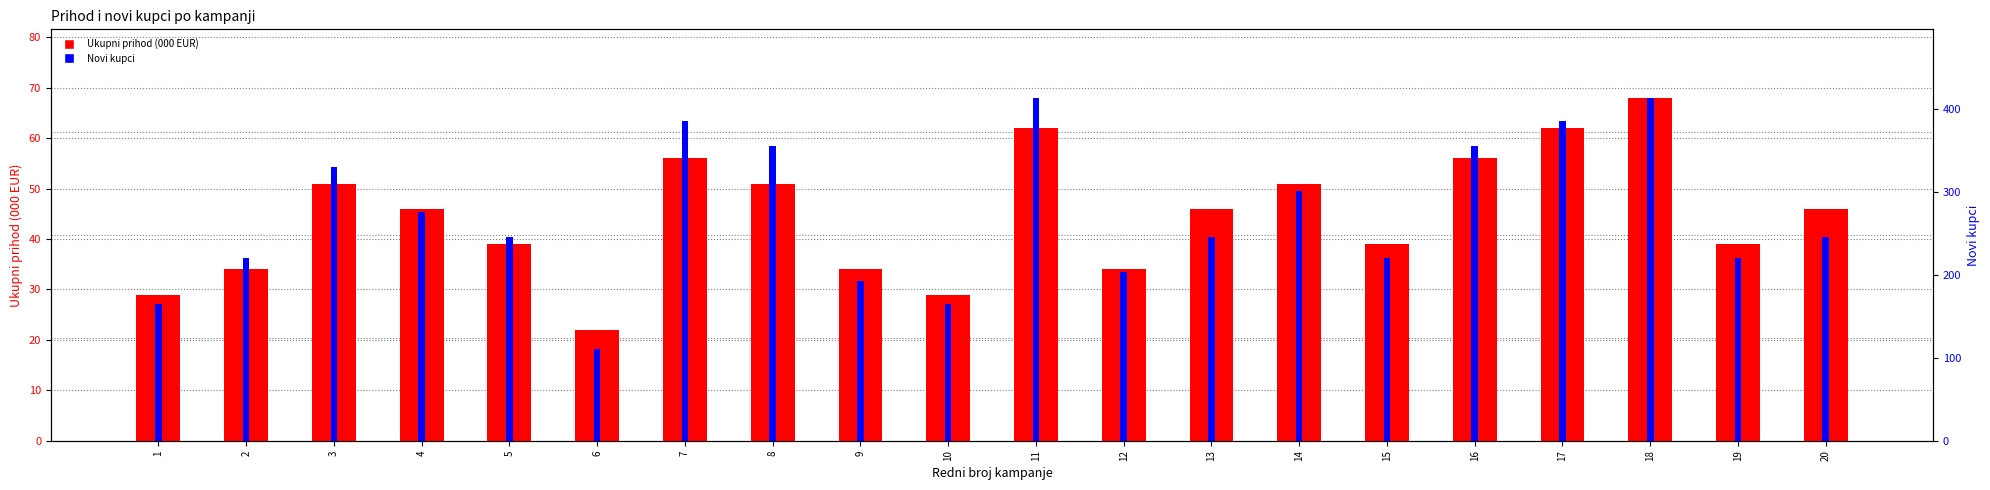

At 11, list the series in order from smallest to largest.

Ukupni prihod (000 EUR), Novi kupci